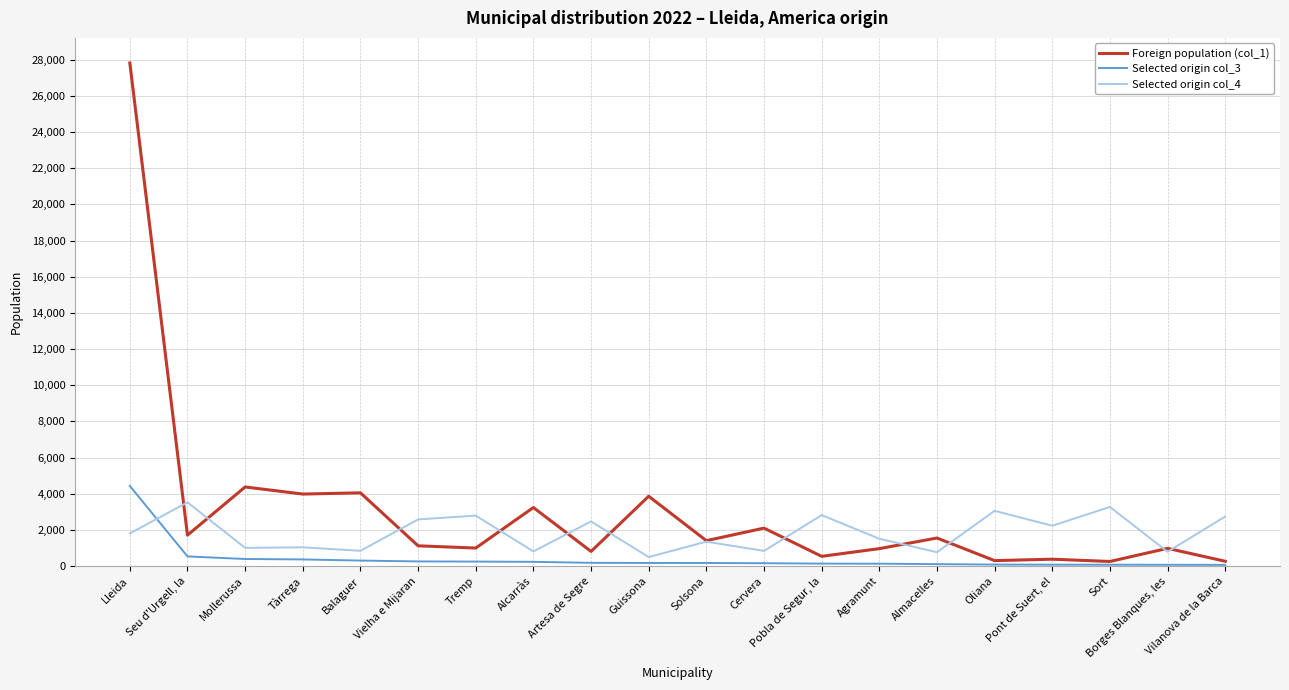

Is it true that Selected origin col_4 equals 5000 at Seu d'Urgell, la?

False